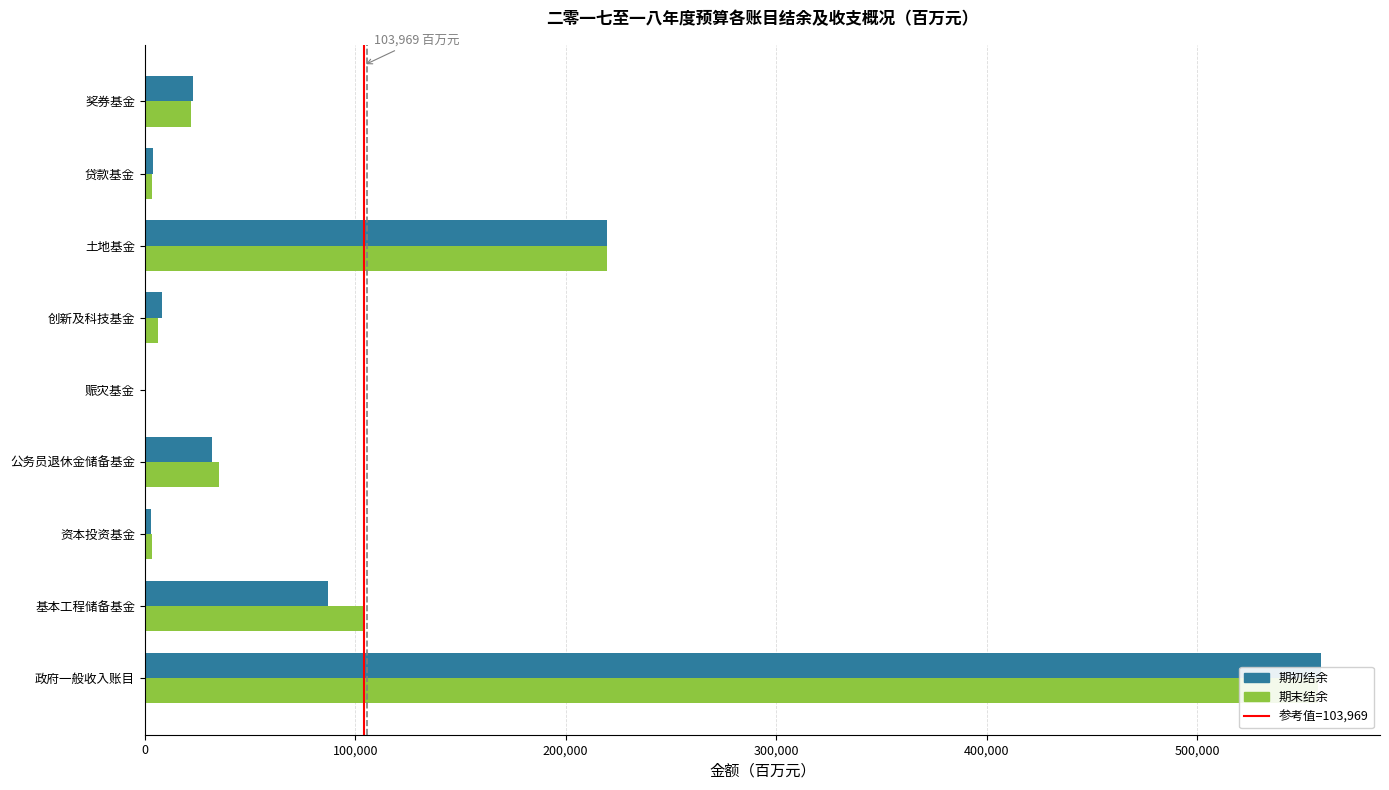

What is the difference between the 期初结余 values at 创新及科技基金 and 公务员退休金储备基金?

23920